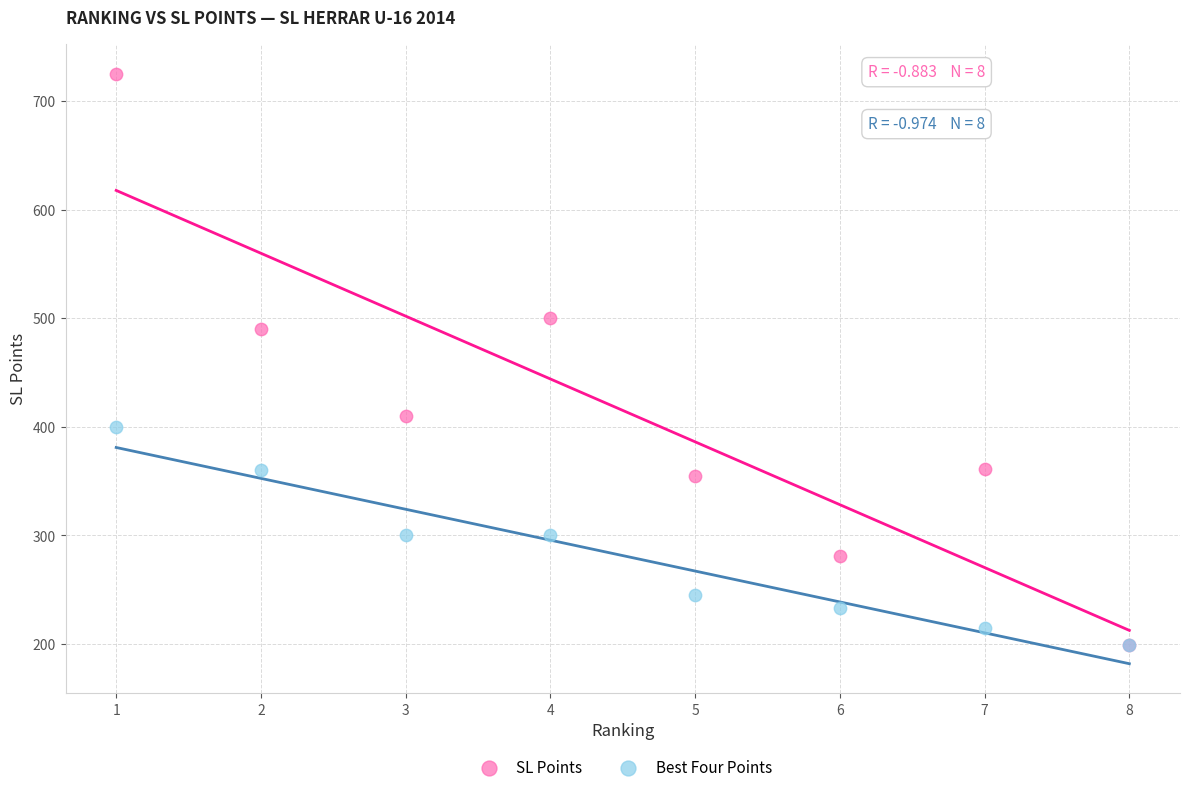

In the SL Points series, what Y value is closest to 462?

490